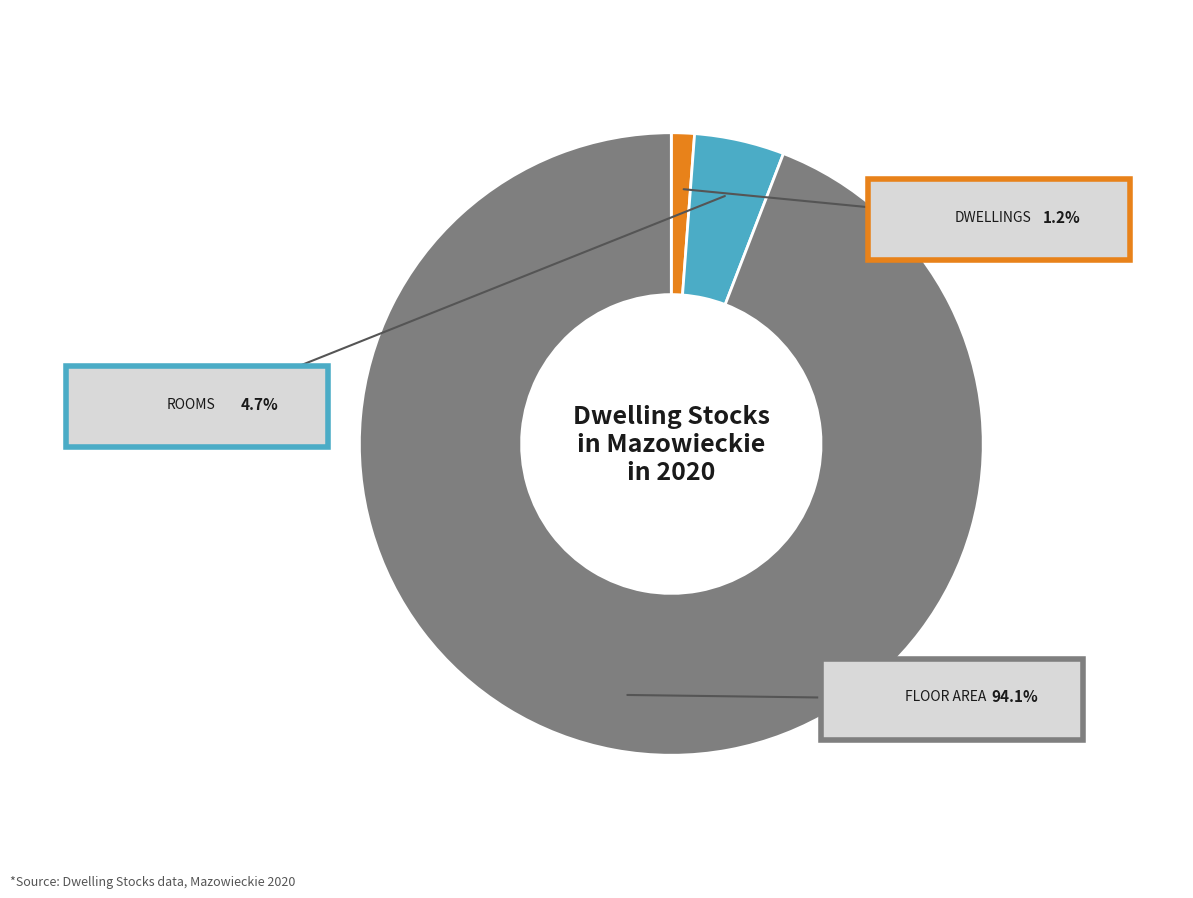

How many slices are in this pie chart?

3